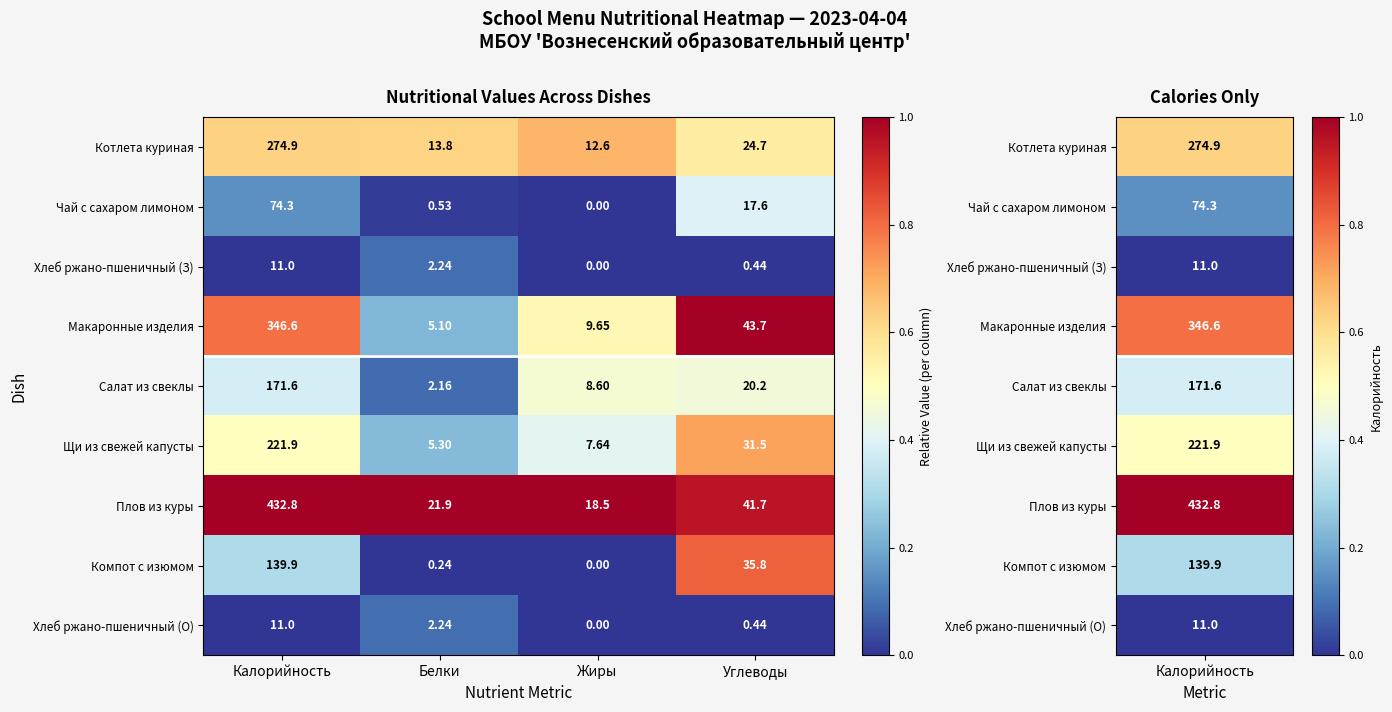

List the labels in order of Макаронные изделия value, largest first.

Калорийность, Углеводы, Жиры, Белки